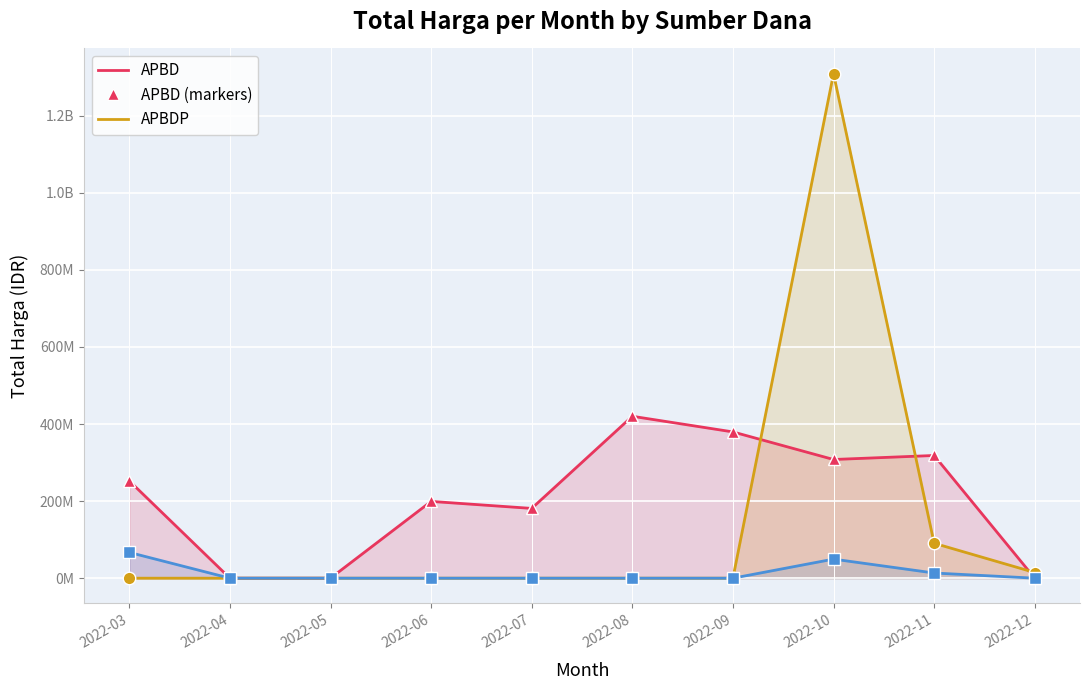

How many series are shown in this chart?

6